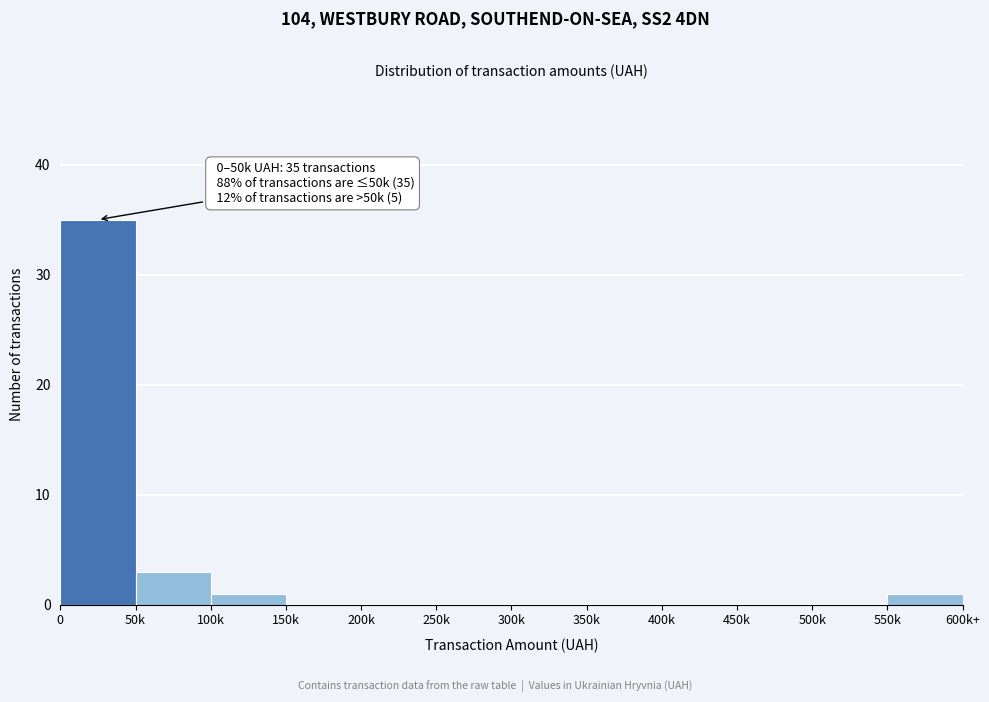

Reading left to right, what are all the values shown in this chart?

0=35	50k=3	100k=1	150k=0	200k=0	250k=0	300k=0	350k=0	400k=0	450k=0	500k=0	550k=1